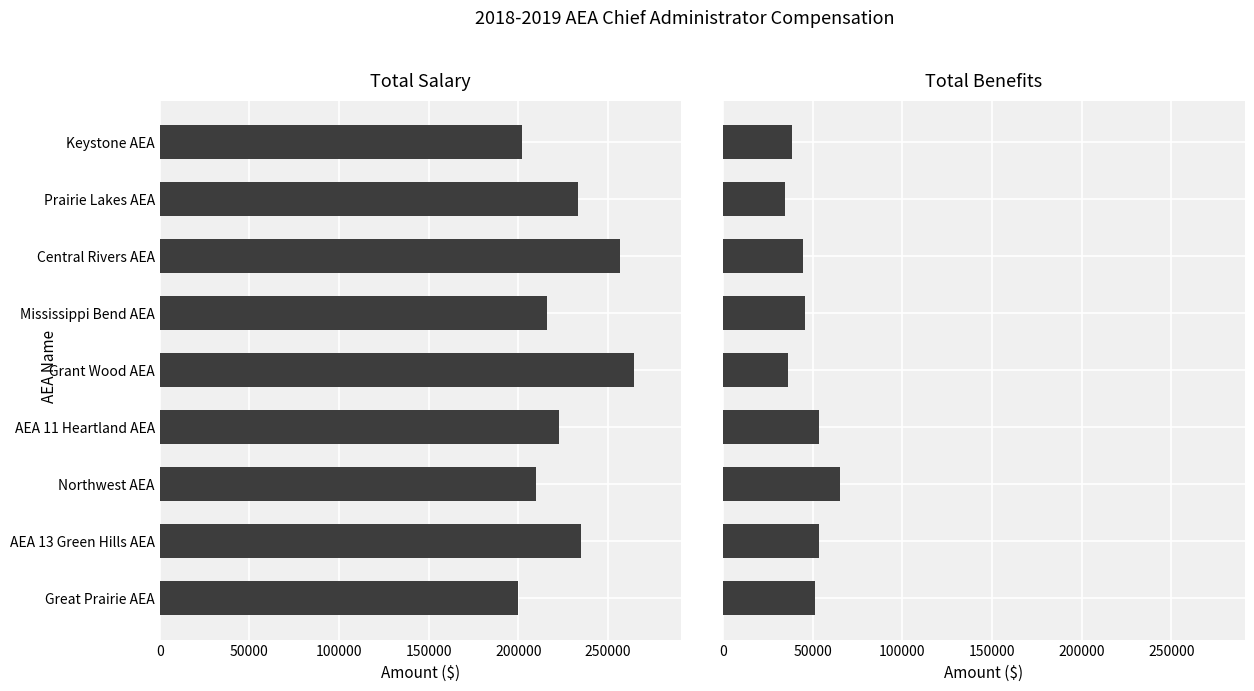

Which series has the widest spread of values?

Total Salary